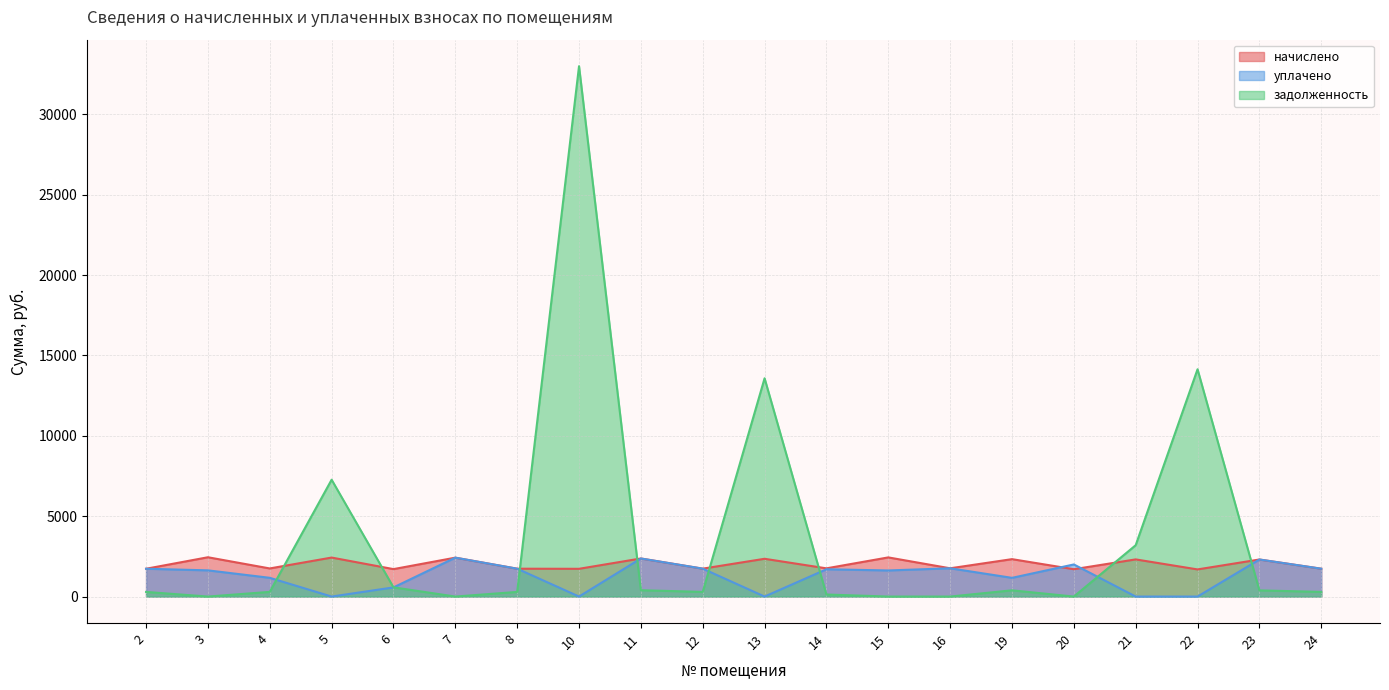

Rank the series by their average value, from lowest to highest.

уплачено, начислено, задолженность